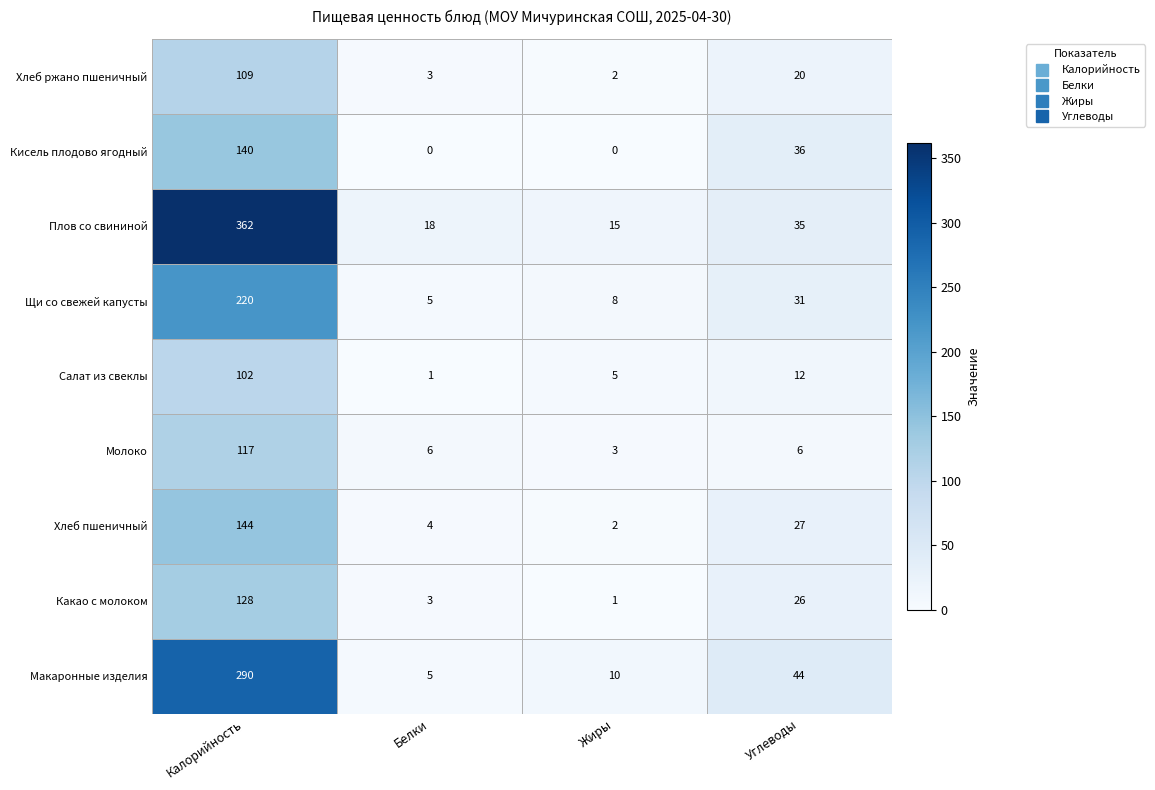

The Плов со свининой series shows 362 at Калорийность. True or false?

True